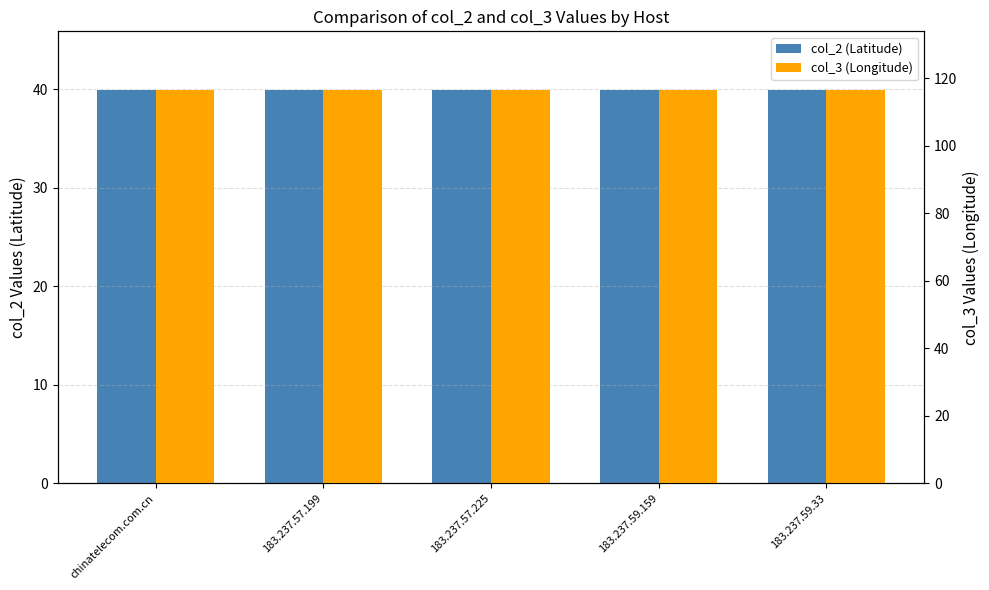

Read the col_2 (Latitude) value at 183.237.57.225.

39.9